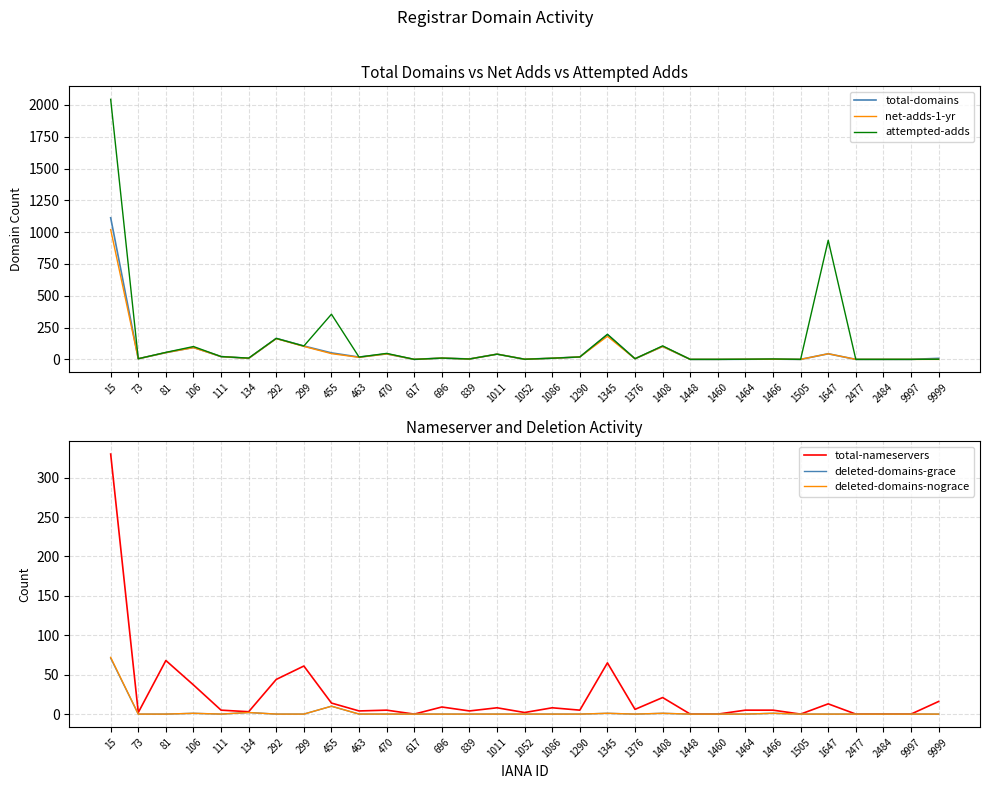

How many values in total-domains are above zero?

24